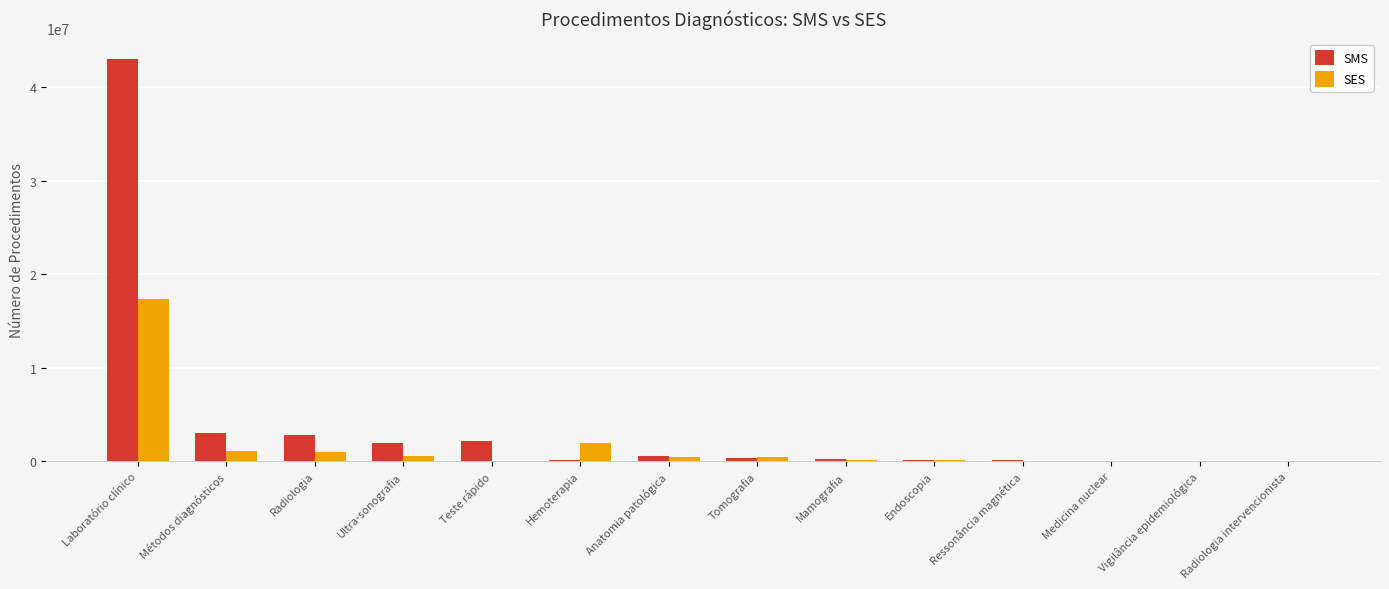

True or false: SMS has a value of 2803987 at Radiologia.

True